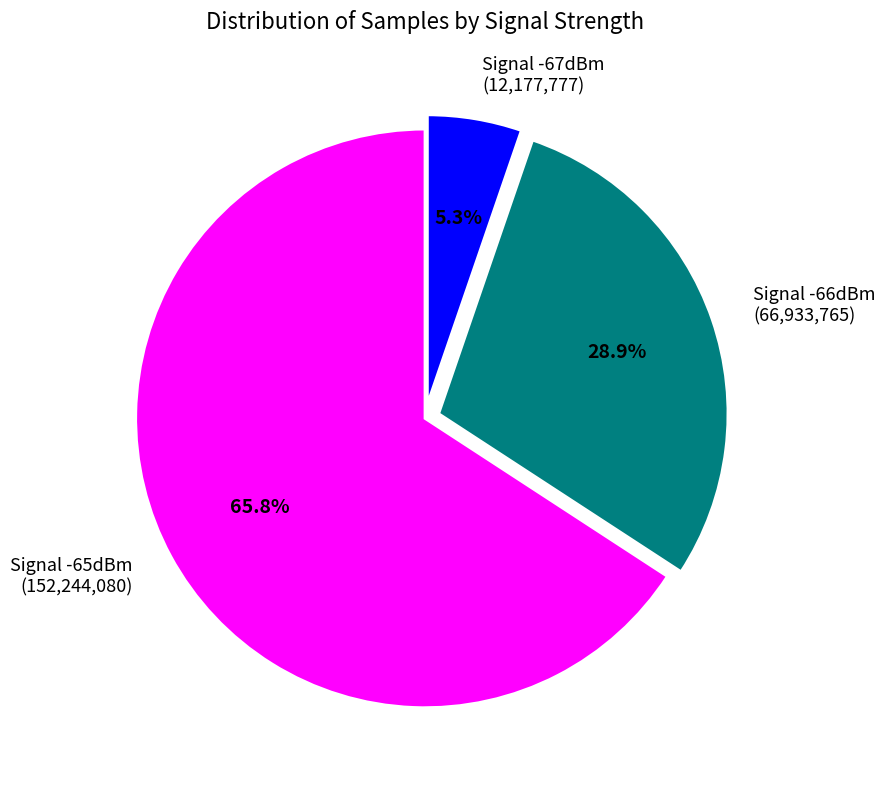

Rank the categories by value from lowest to highest.

Signal -67dBm, Signal -66dBm, Signal -65dBm